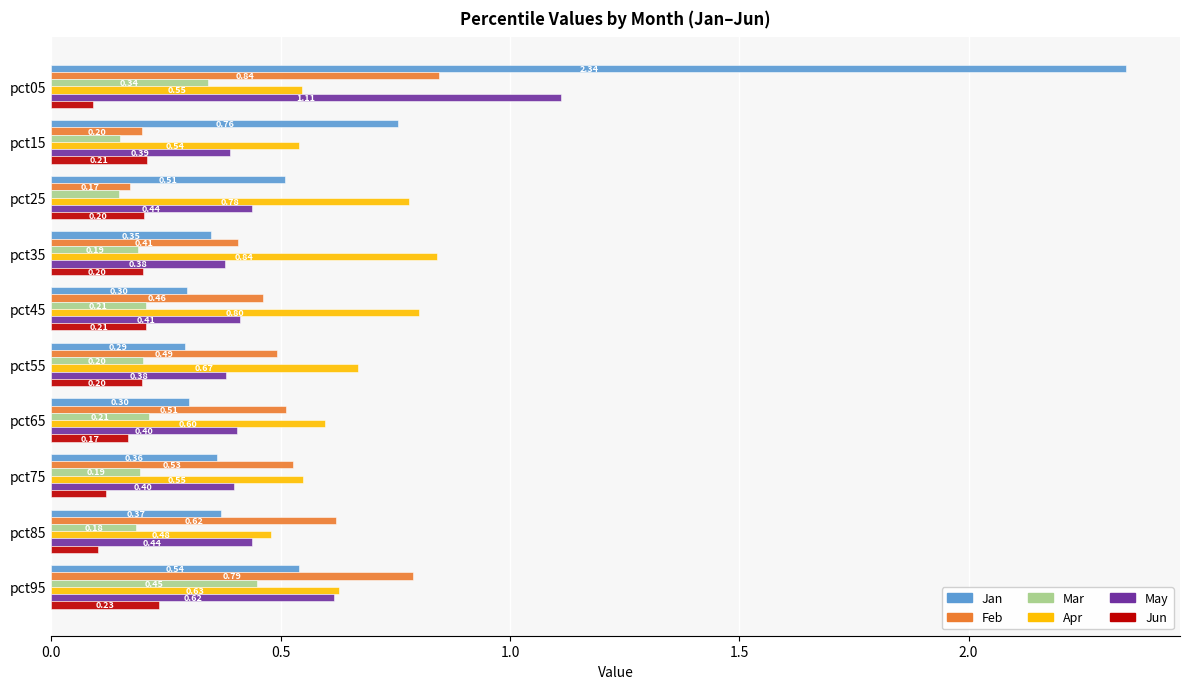

At pct75, list the series in order from largest to smallest.

Apr, Feb, May, Jan, Mar, Jun